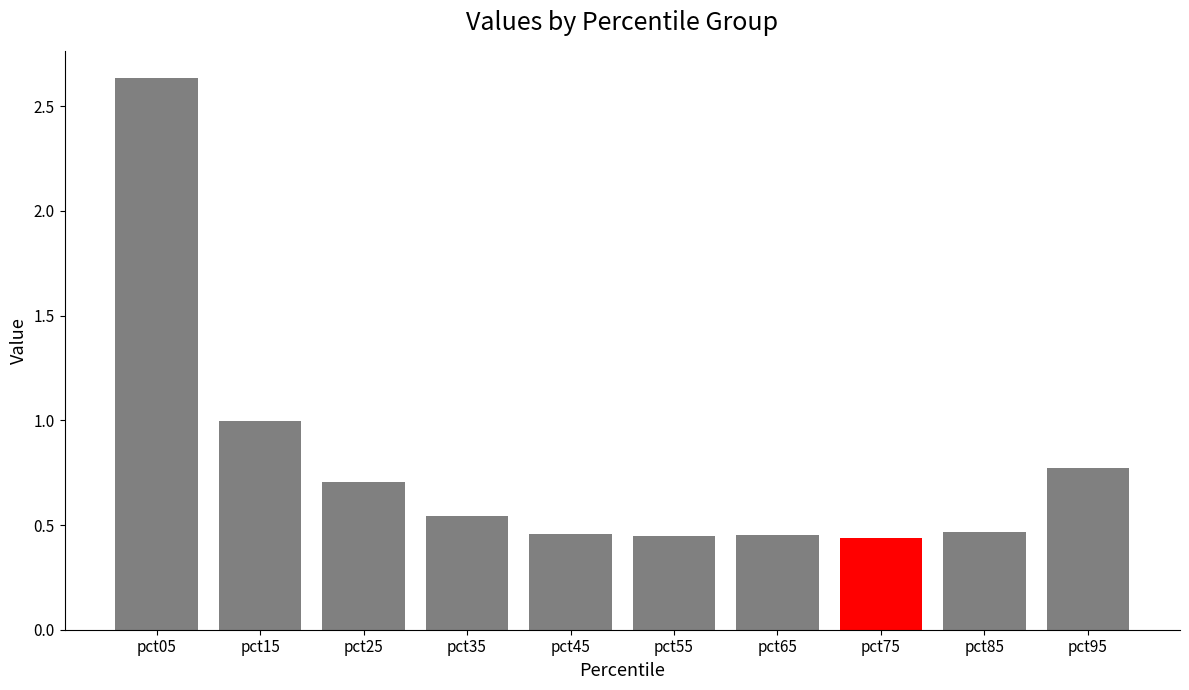

What is the change in value from pct15 to pct85?

-0.5